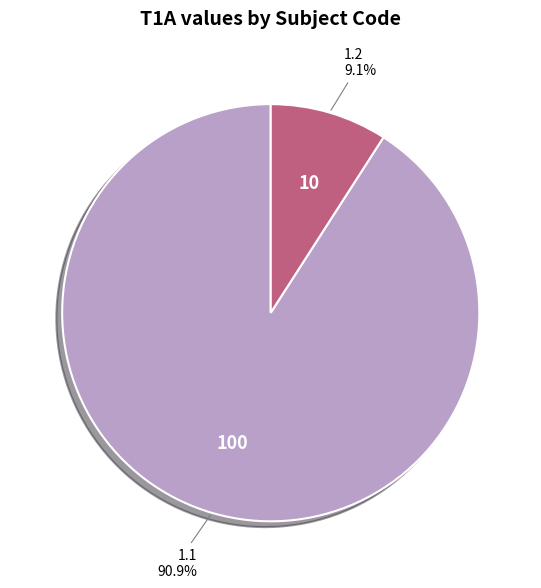

Combined, do 1.2 and 1.1 account for over 50%?

Yes